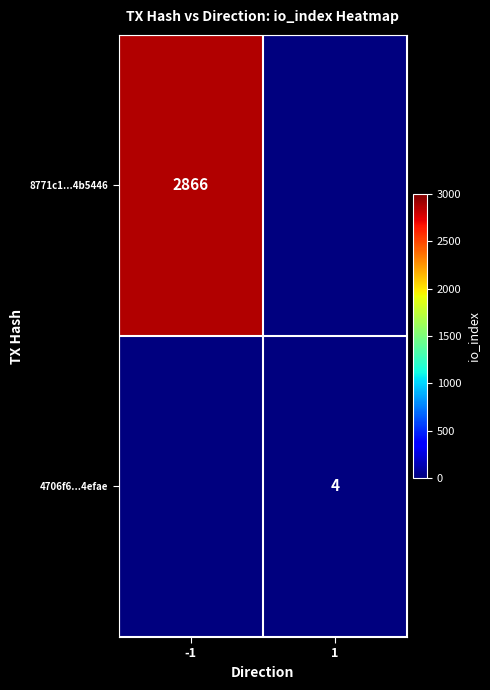

The value of 4706f6...4efae at 1 is 6. True or false?

False